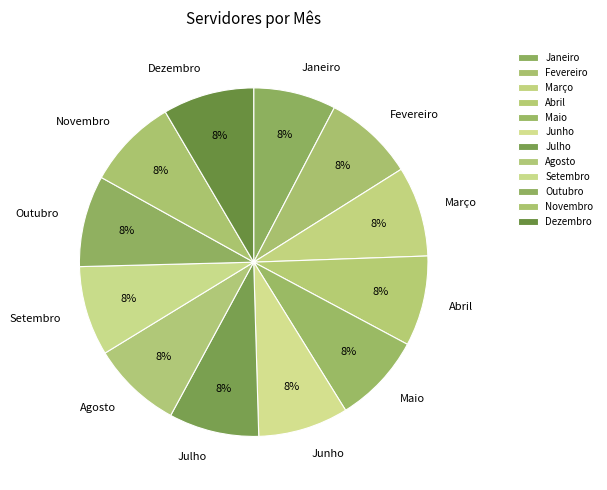

Combined, do Julho and Agosto account for over 50%?

No